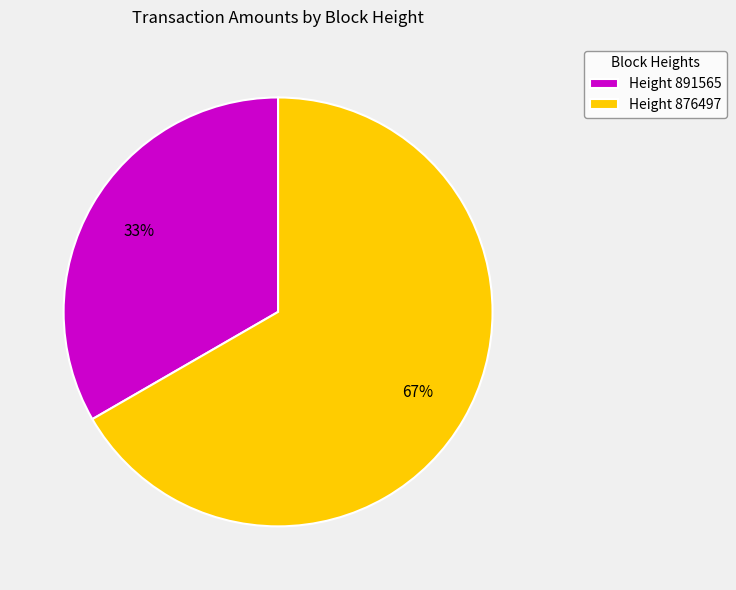

Combined, do Height 891565 and Height 876497 account for over 50%?

Yes